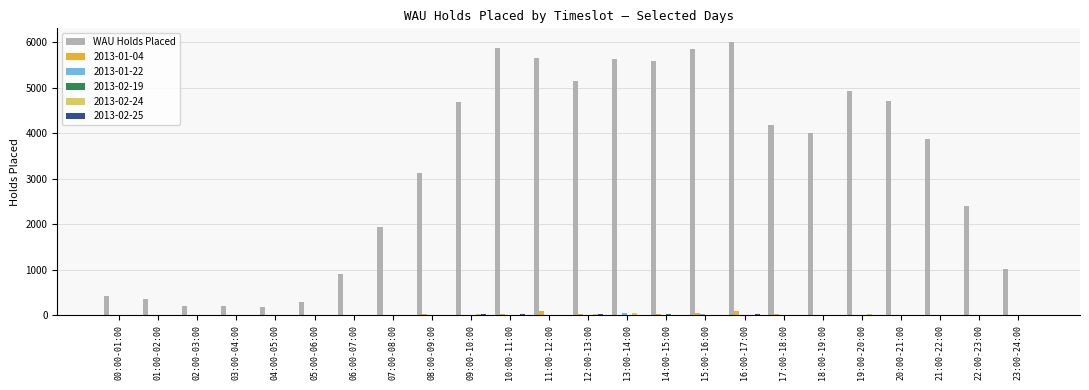

Which label corresponds to the largest value in the chart?

16:00-17:00